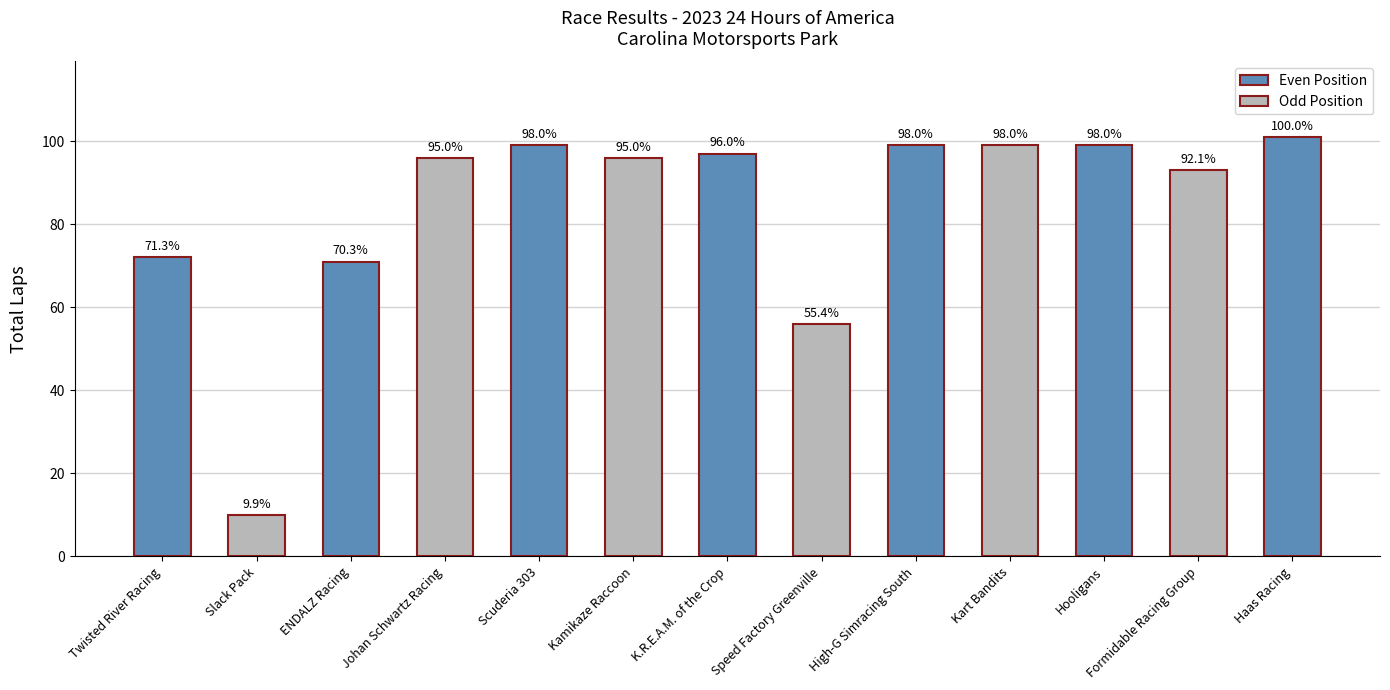

True or false: the data shows 71 at ENDALZ Racing.

True